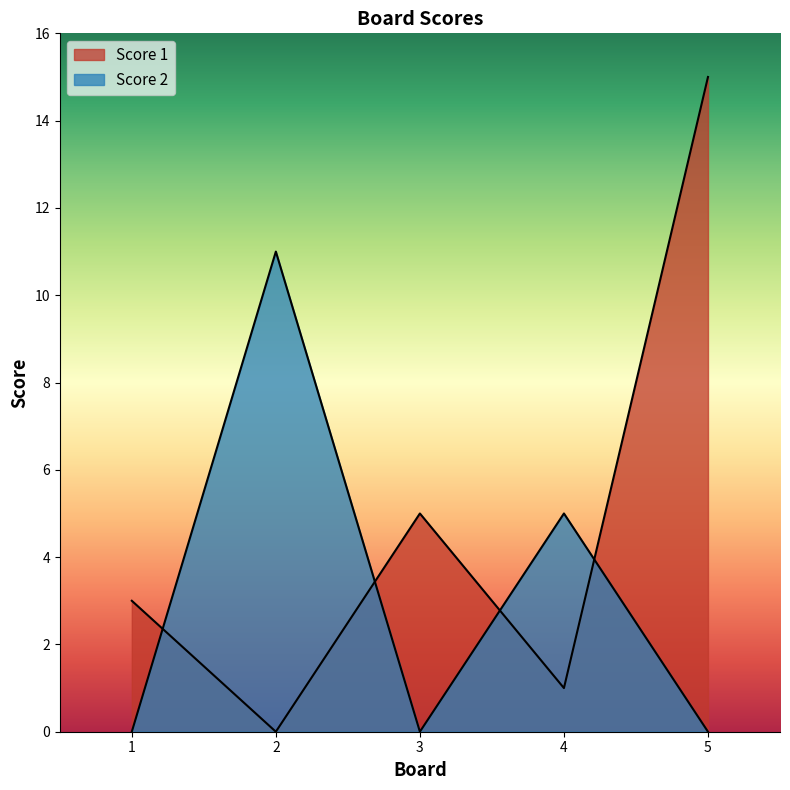

Reading left to right, list all the values displayed in this chart.

Score 1: 3	0	5	1	15
Score 2: 0	11	0	5	0